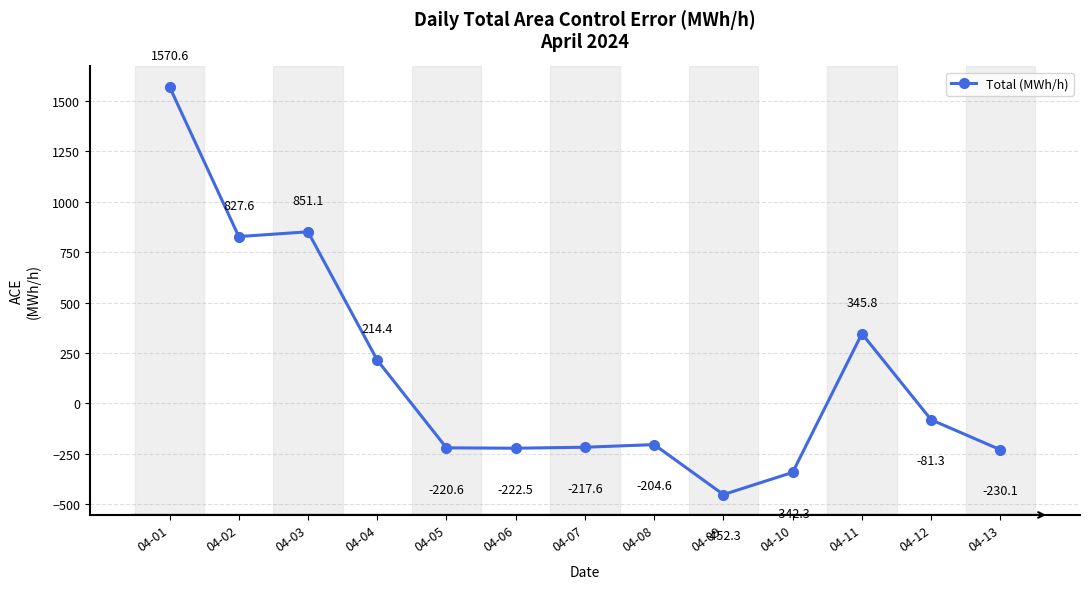

At which label does the data first exceed -204?

04-01